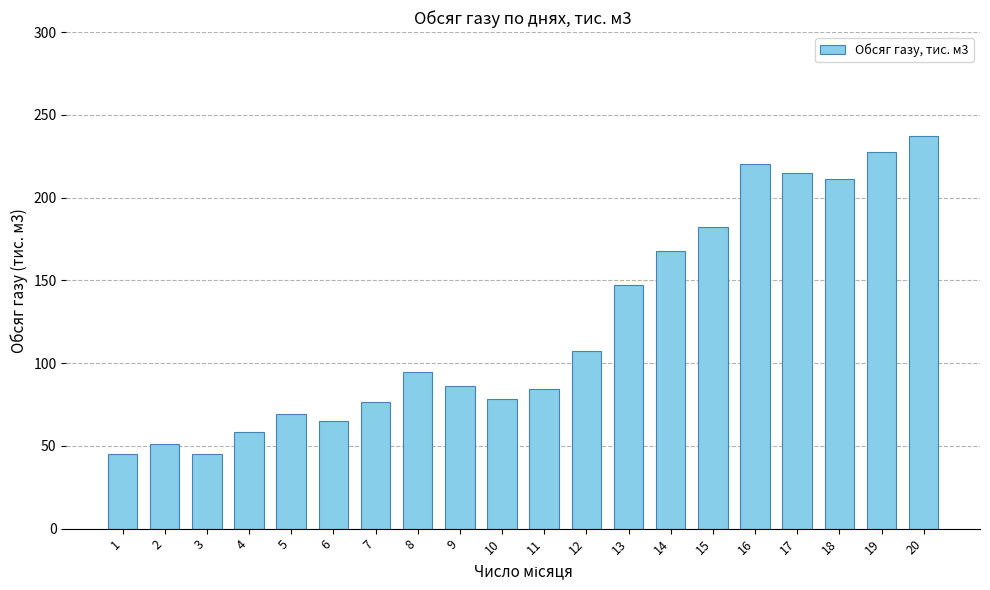

Read the value at 16.

220.5